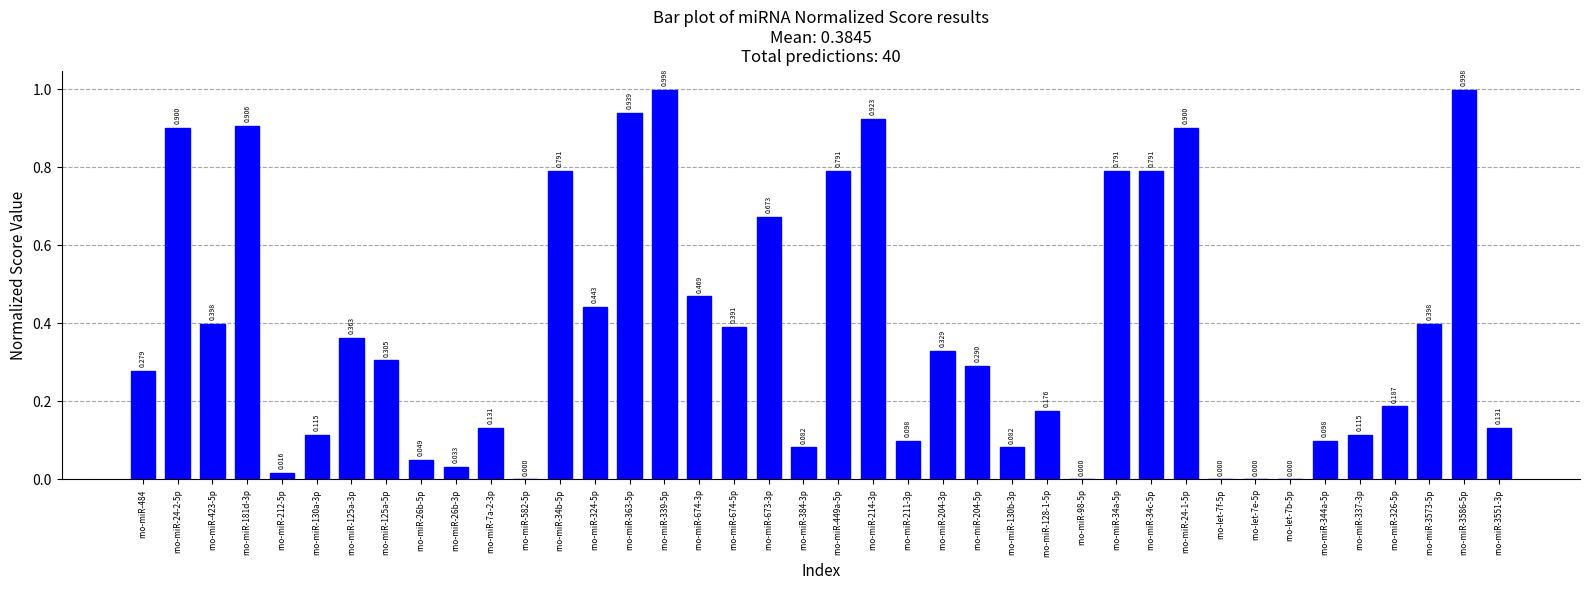

Are the bars horizontal?

No